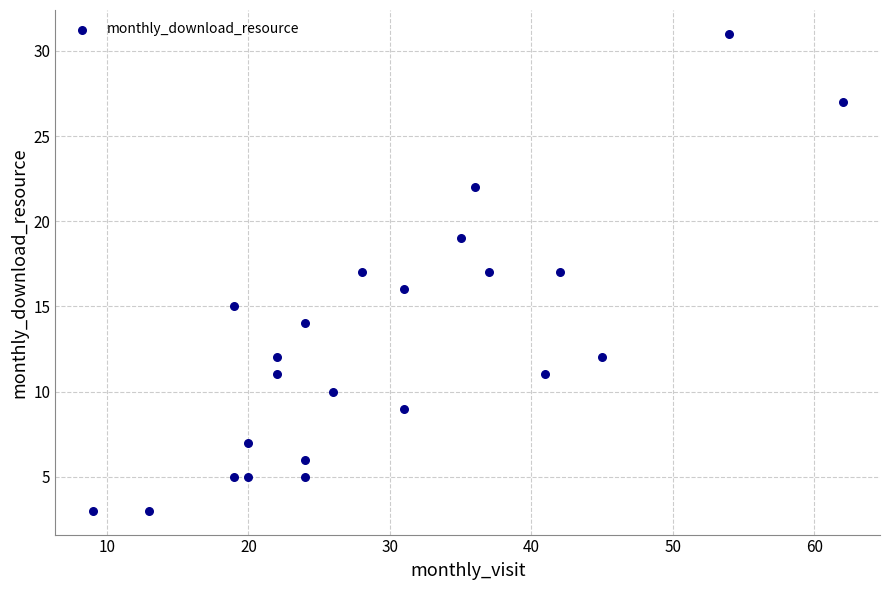

What is the range of Y values (max minus min)?

28